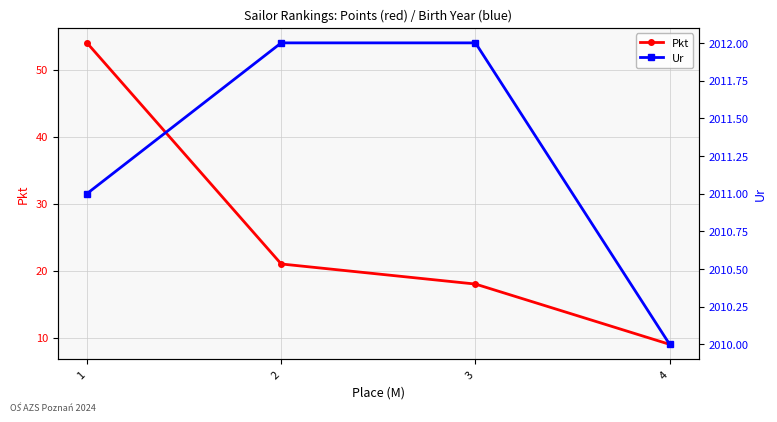

Is it true that Ur equals 2991 at 4?

False